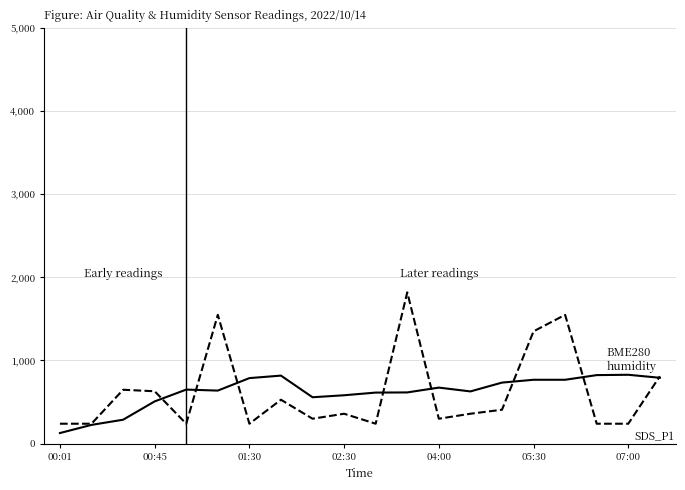

What is the smallest value displayed?

128.0